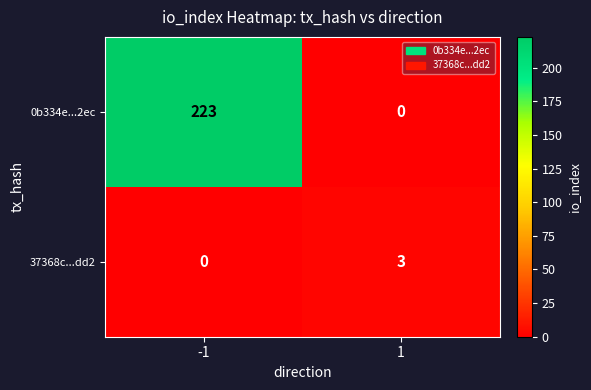

Reading left to right, what are all the values shown in this chart?

0b334e...2ec: -1=223	1=0
37368c...dd2: -1=0	1=3